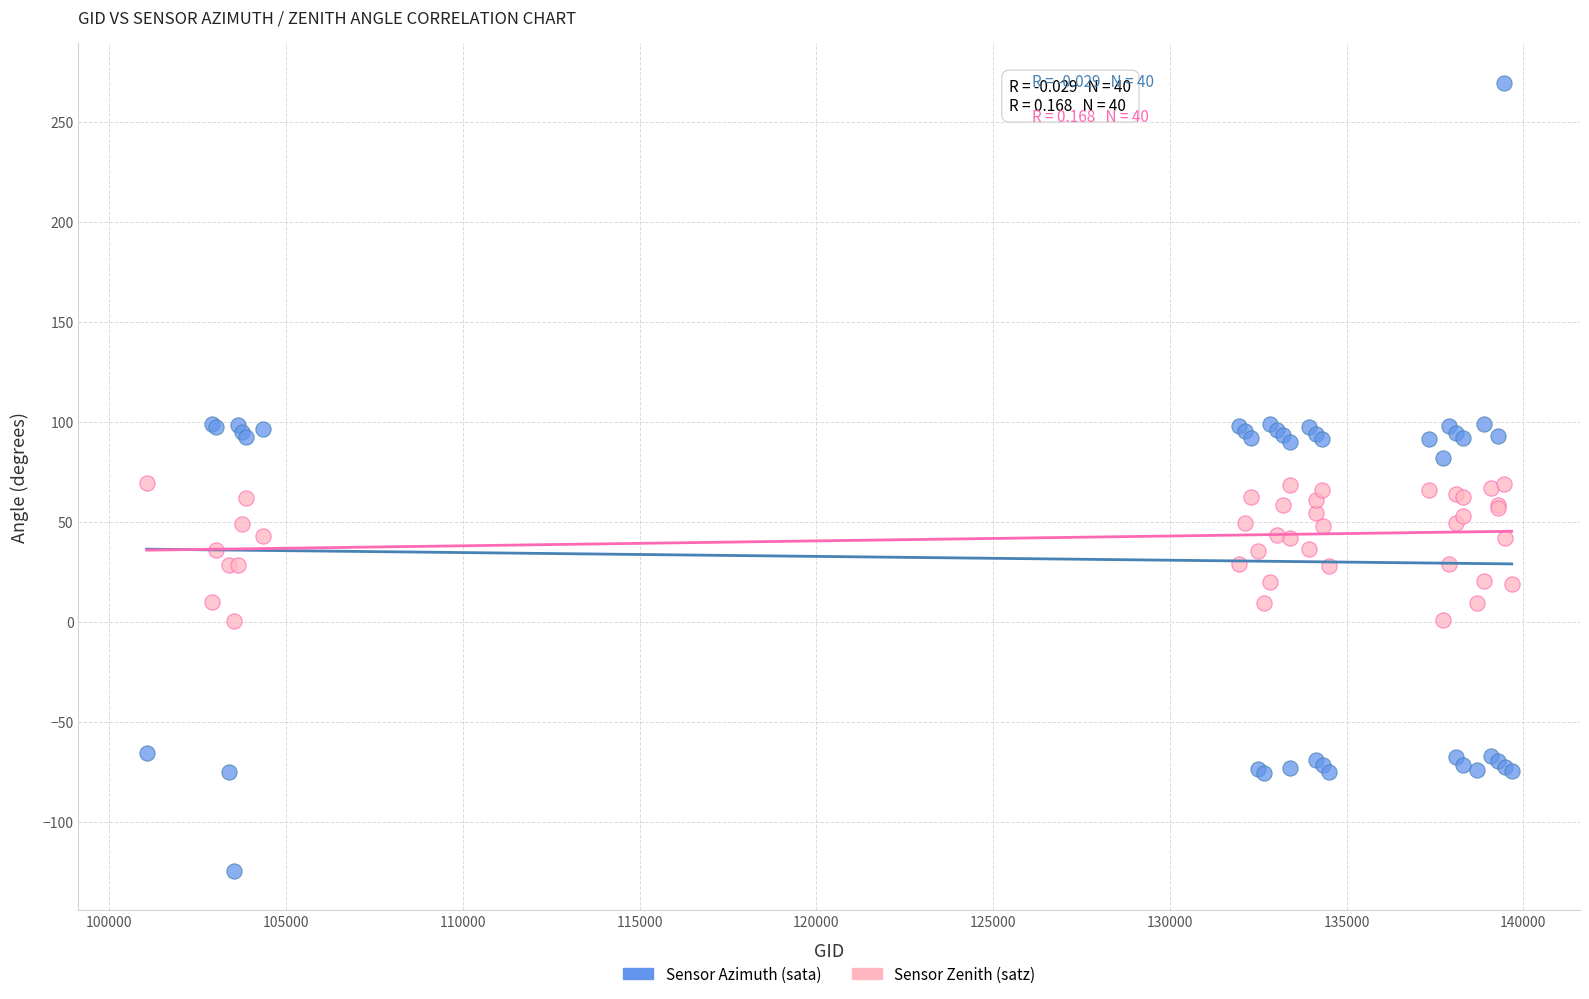

Which series contains the highest Y value?

Sensor Azimuth (sata)